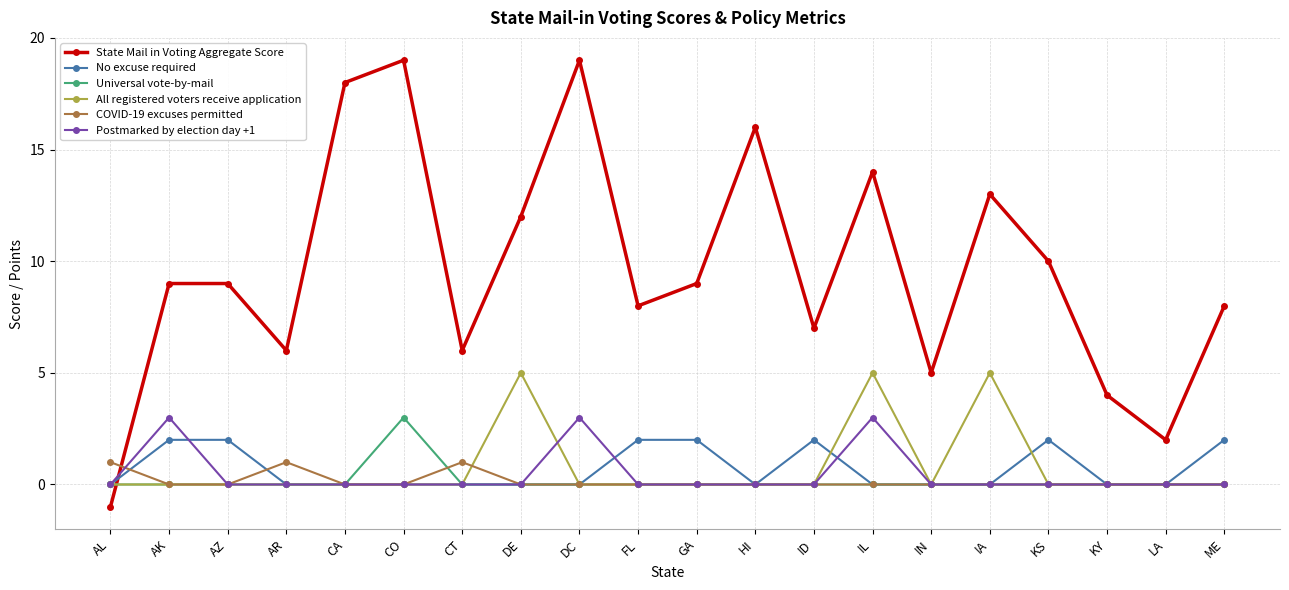

True or false: State Mail in Voting Aggregate Score has a value of 21 at IA.

False